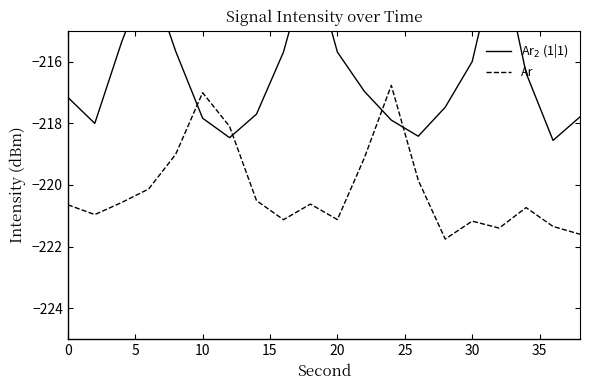

In Ar, how many points are lower than both neighbors (excluding endpoints)?

5